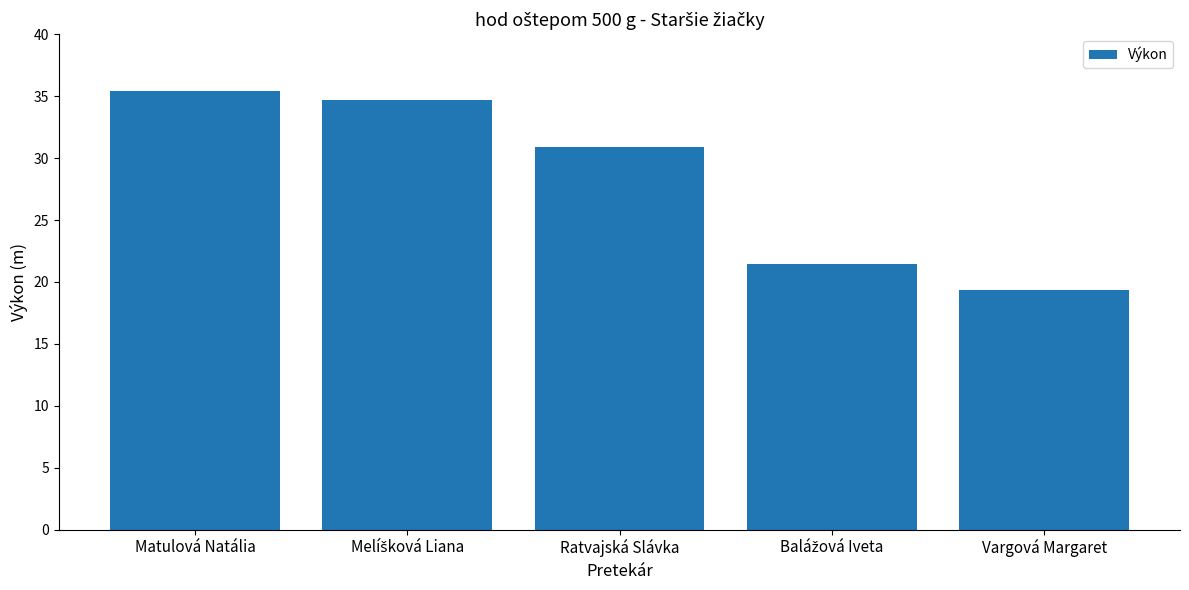

At which label is the value closest to 27?

Ratvajská Slávka